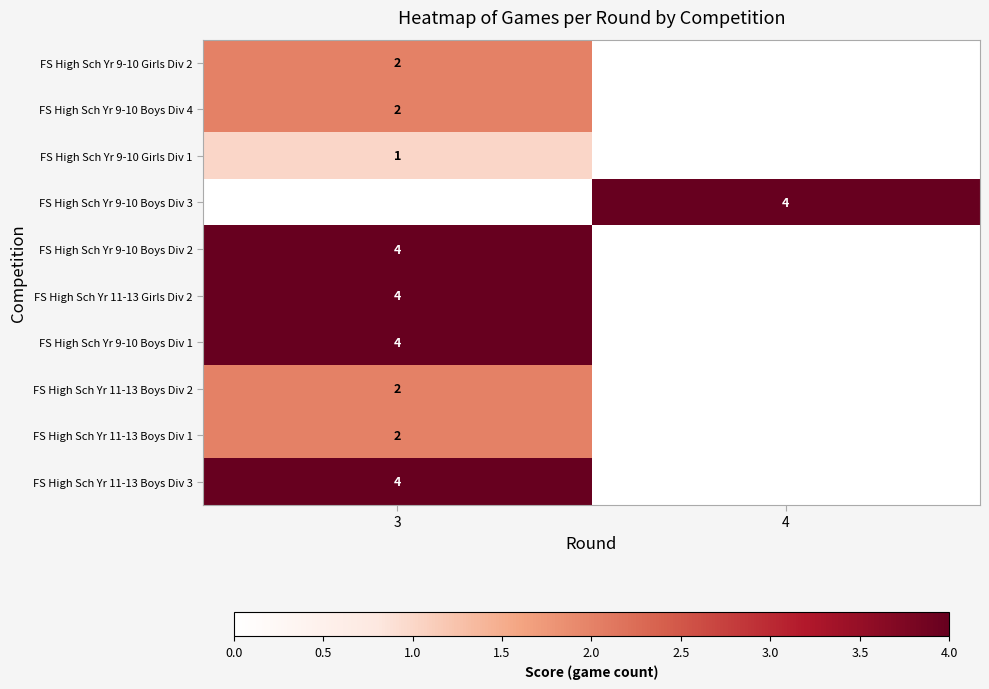

True or false: FS High Sch Yr 11-13 Boys Div 2 has a value of 2 at 3.

True